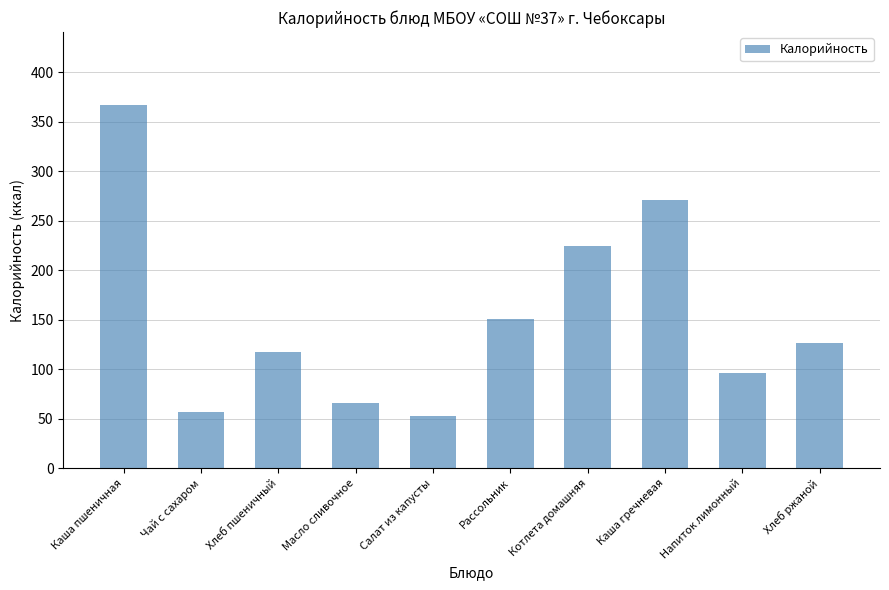

List the labels in order of value, largest first.

Каша пшеничная, Каша гречневая, Котлета домашняя, Рассольник, Хлеб ржаной, Хлеб пшеничный, Напиток лимонный, Масло сливочное, Чай с сахаром, Салат из капусты